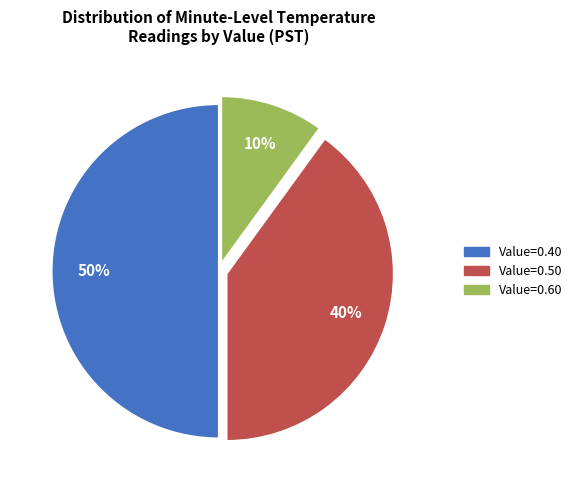

To the nearest percent, what is the average slice percentage?

33%